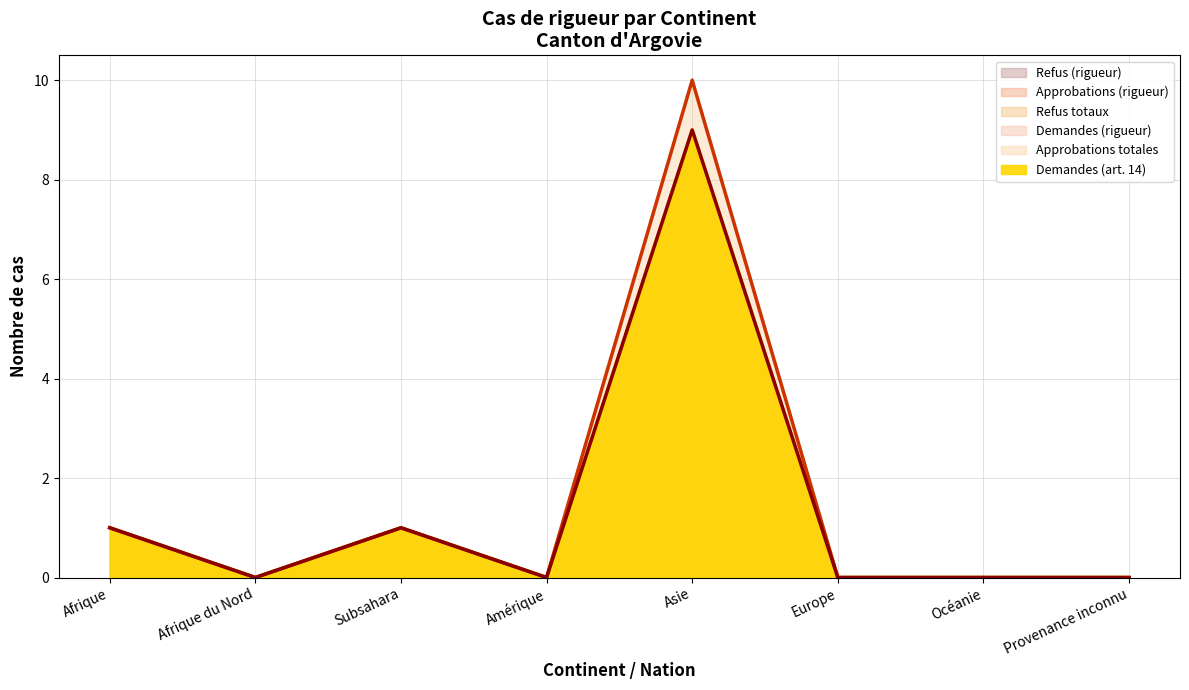

At how many categories does at least one series exceed 3?

1